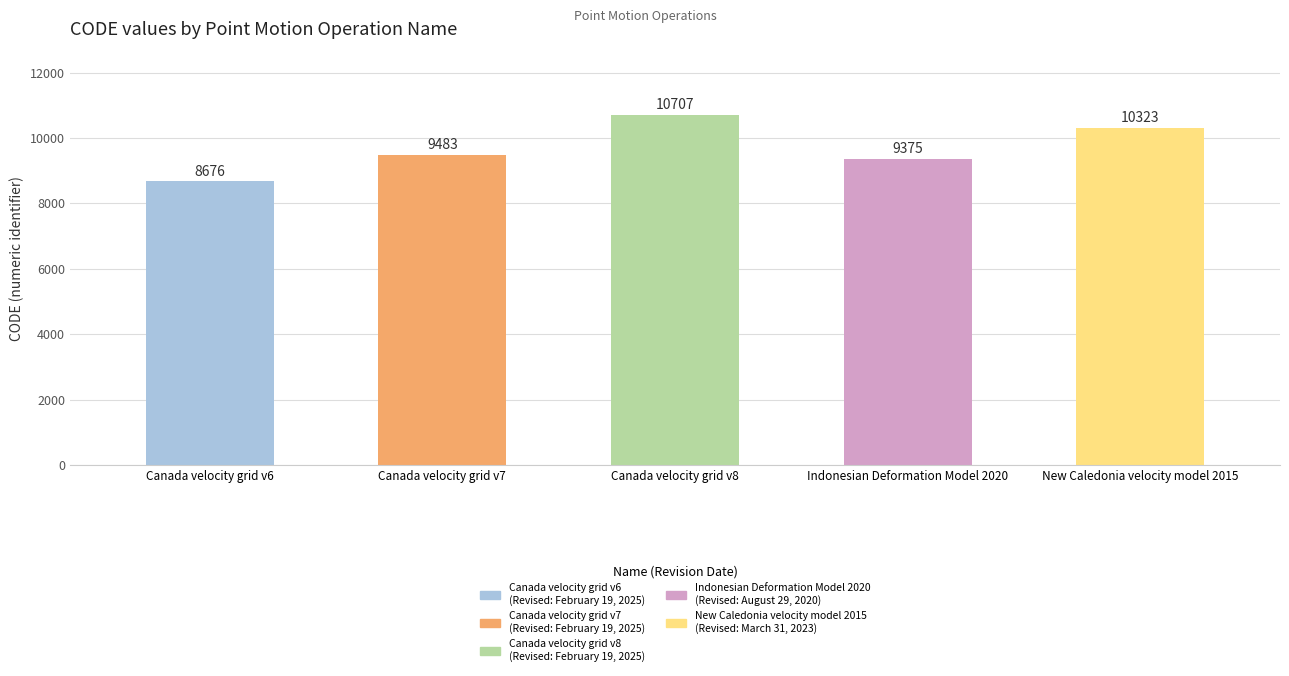

Which has a higher value, Canada velocity grid v6 or Indonesian Deformation Model 2020?

Indonesian Deformation Model 2020